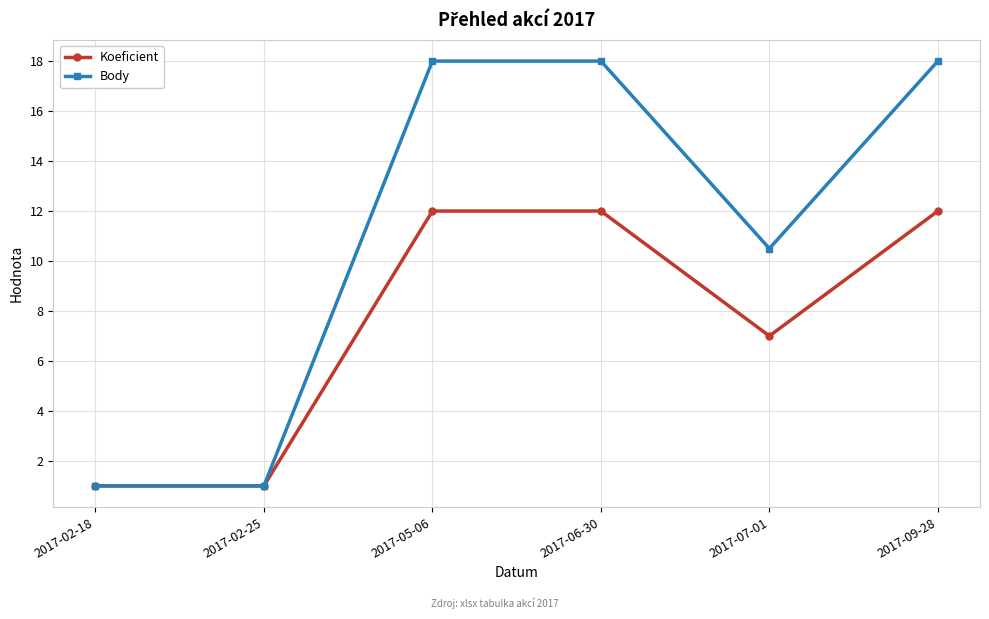

Reading left to right, extract all data points from this chart.

Koeficient: 2017-02-18=1.0	2017-02-25=1.0	2017-05-06=12.0	2017-06-30=12.0	2017-07-01=7.0	2017-09-28=12.0
Body: 2017-02-18=1.0	2017-02-25=1.0	2017-05-06=18.0	2017-06-30=18.0	2017-07-01=10.5	2017-09-28=18.0